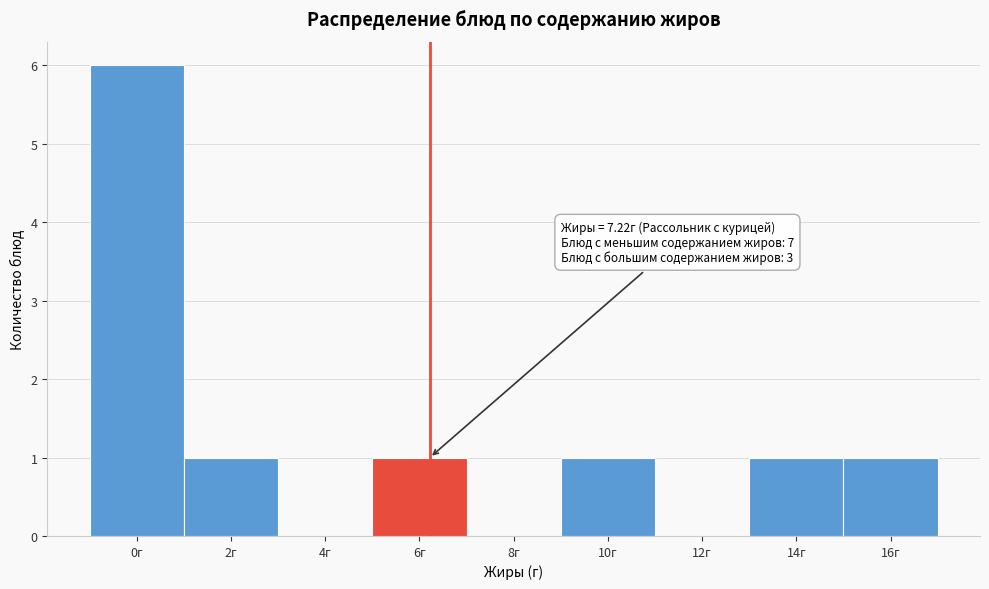

Reading right to left, what are all the values shown in this chart?

16г=1	14г=1	12г=0	10г=1	8г=0	6г=1	4г=0	2г=1	0г=6